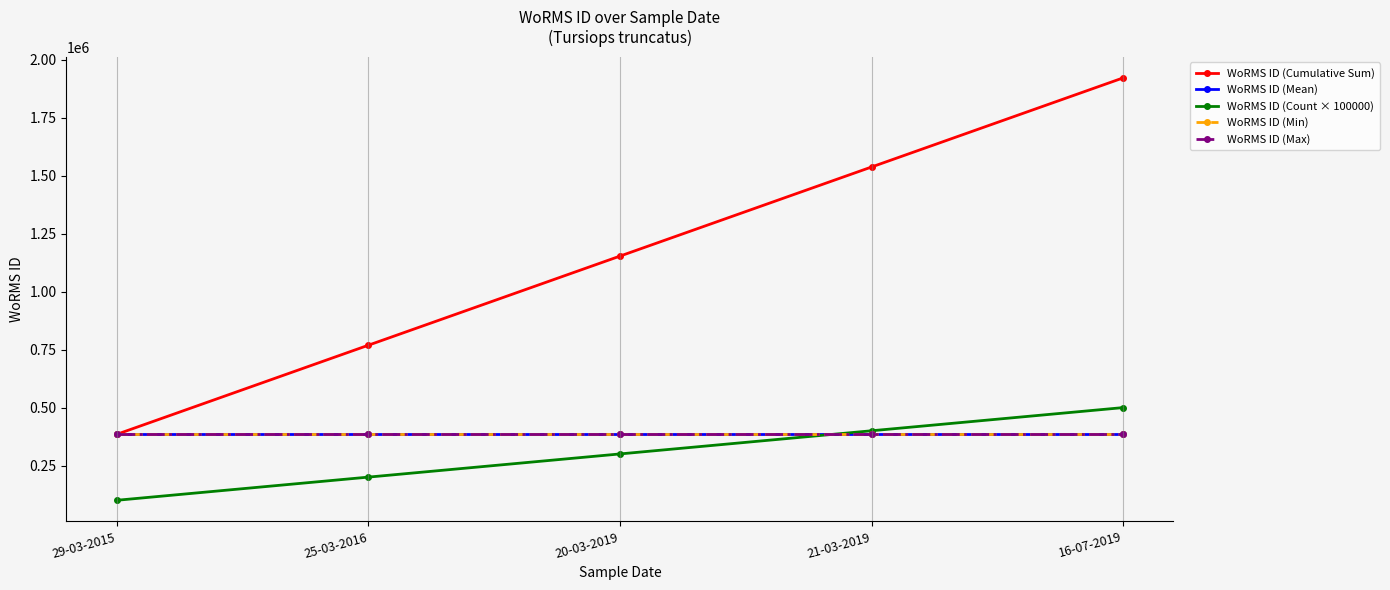

Which category has the highest value in the WoRMS ID (Min) series?

29-03-2015